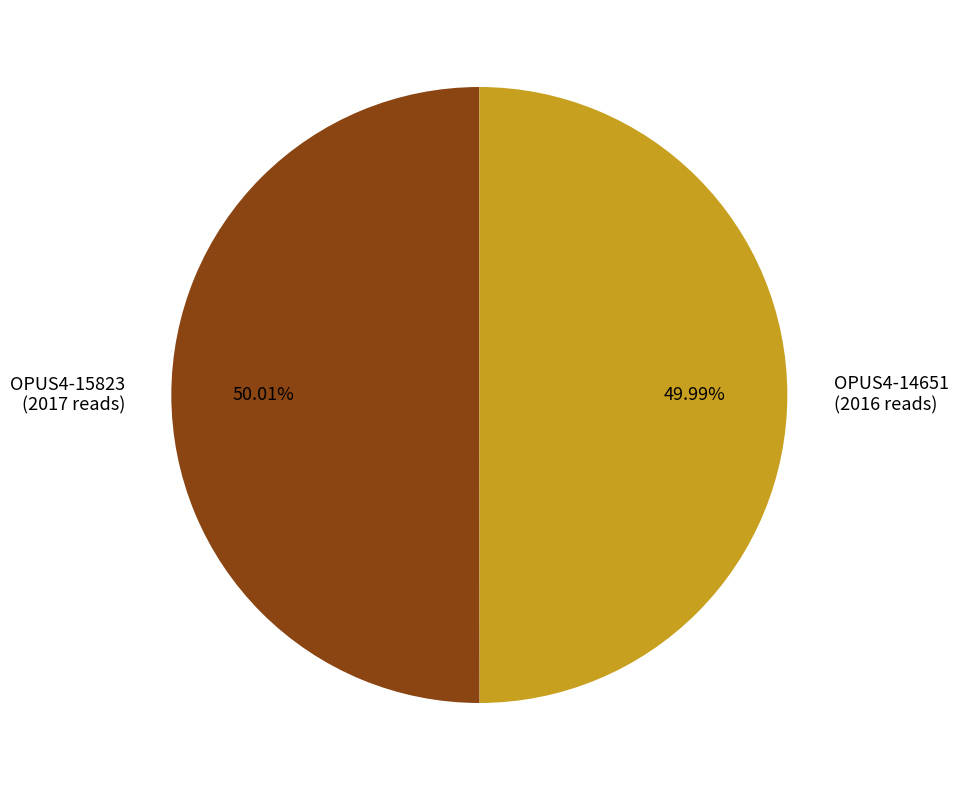

Do OPUS4-14651 and OPUS4-15823 together represent more than half of the pie?

Yes